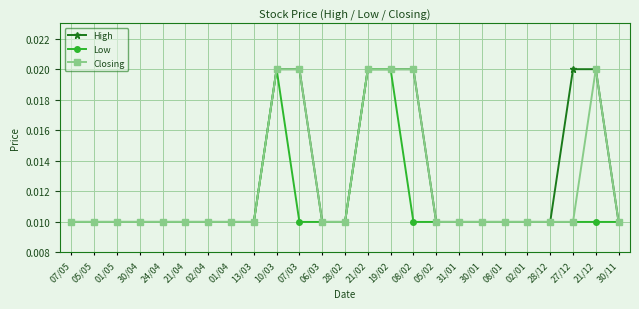

Is this an area chart (filled region under the line)?

No